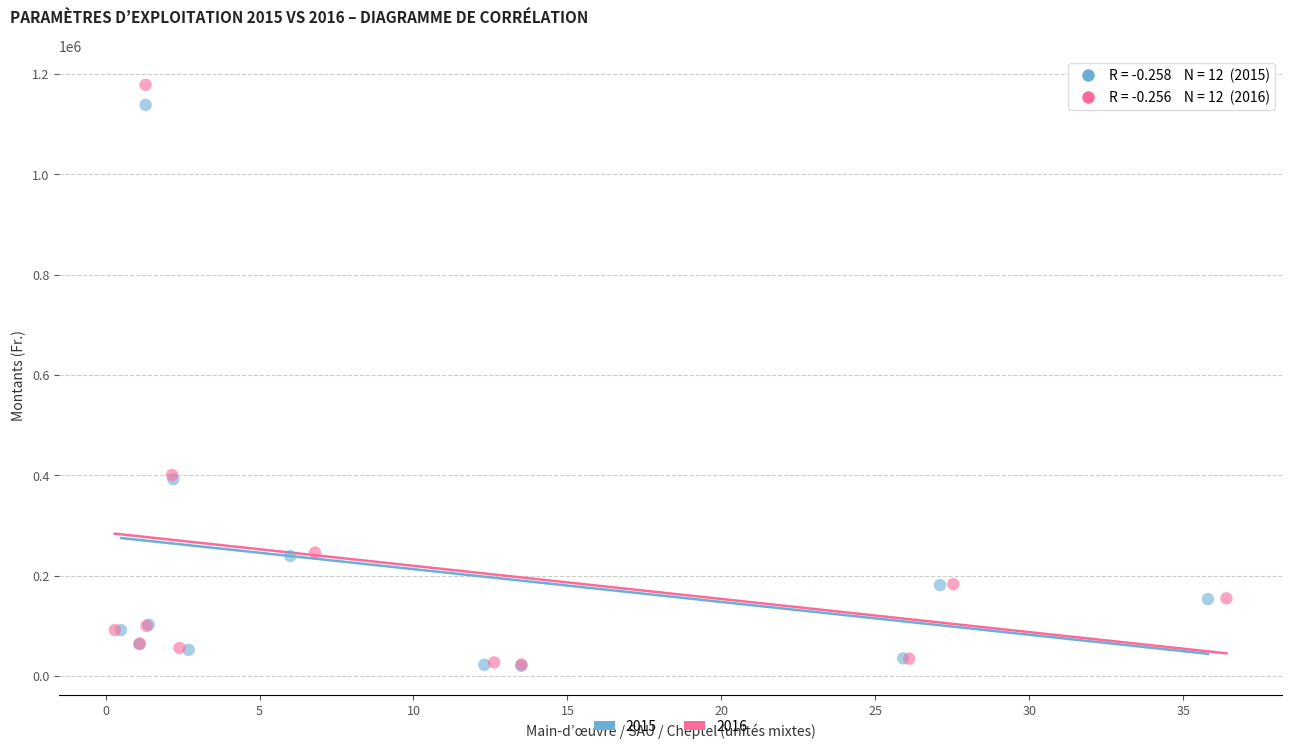

Which series has the largest Y range (max minus min)?

2016